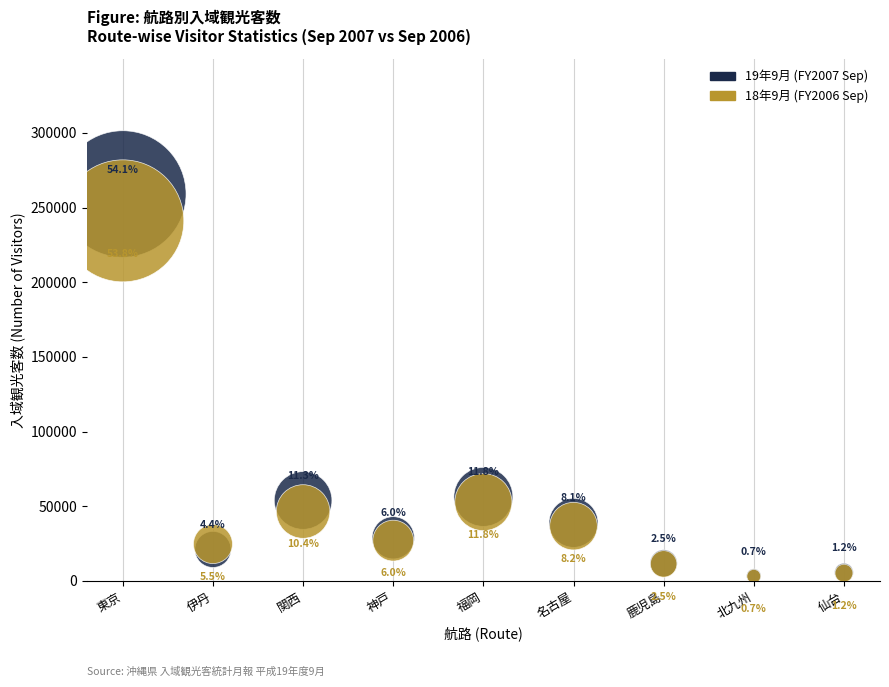

Across all series, what Y value is closest to 131100?

56300